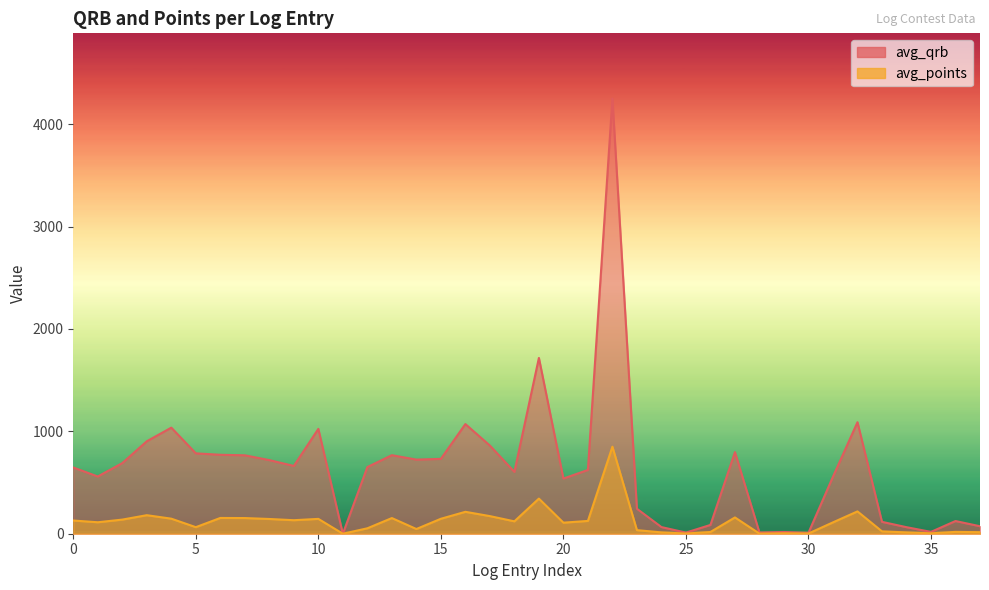

True or false: avg_points and avg_qrb intersect in this chart.

False